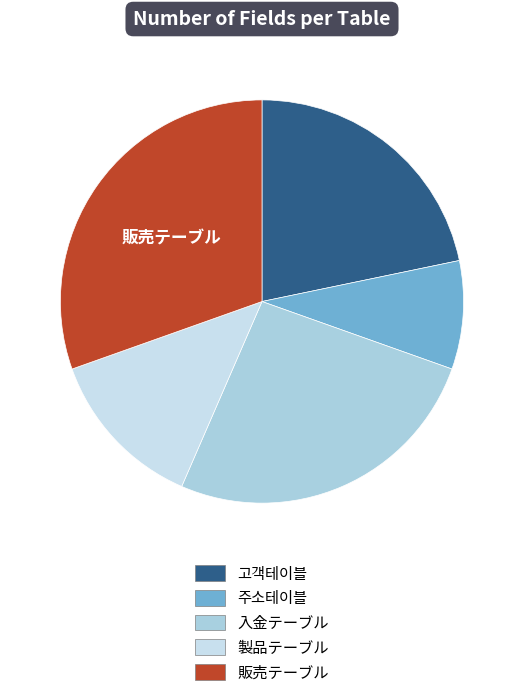

What is the ratio of the value at 入金テーブル to the value at 製品テーブル?

2.0